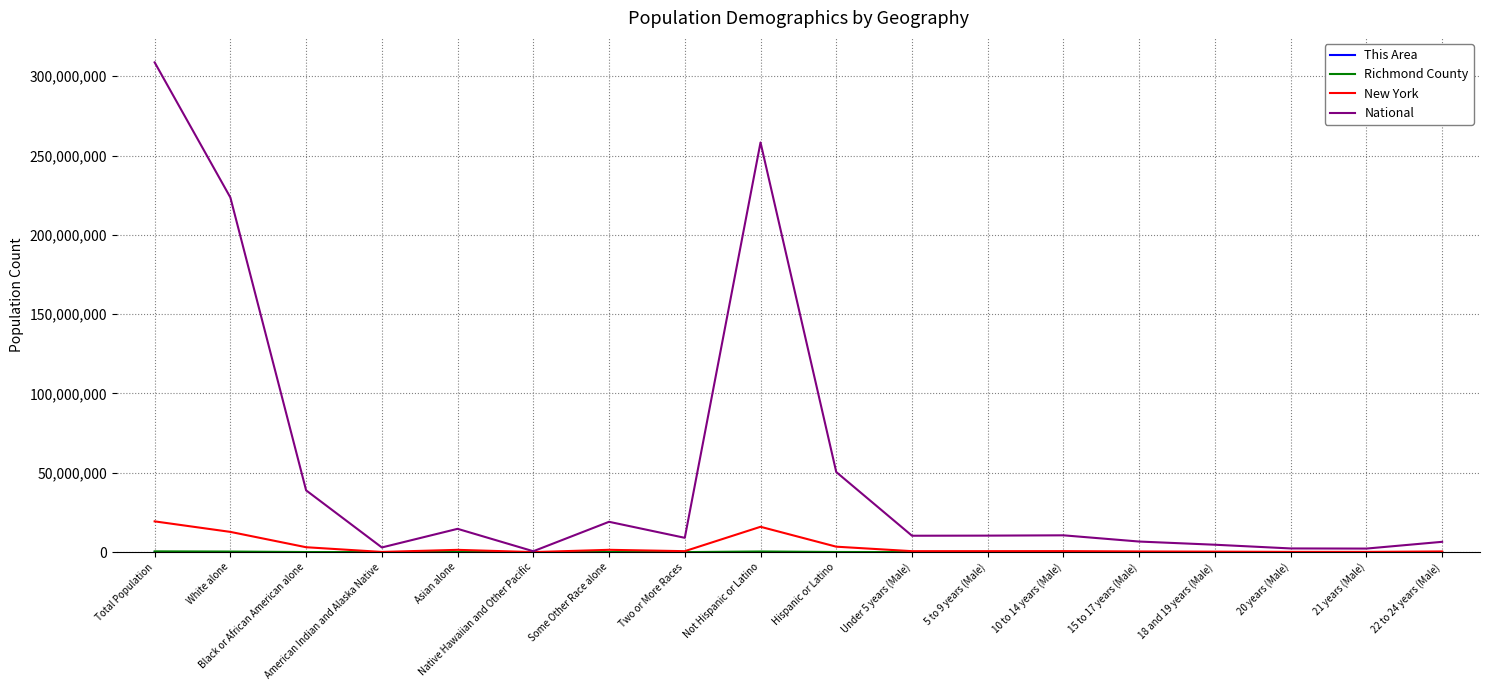

The New York series shows 19378102 at Total Population. True or false?

True